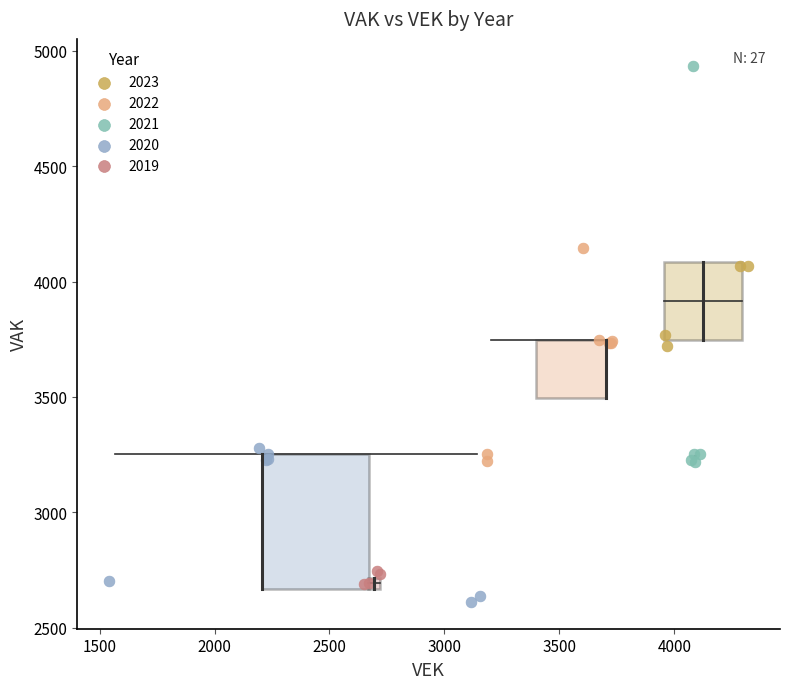

Which series has the widest spread of Y values?

2021